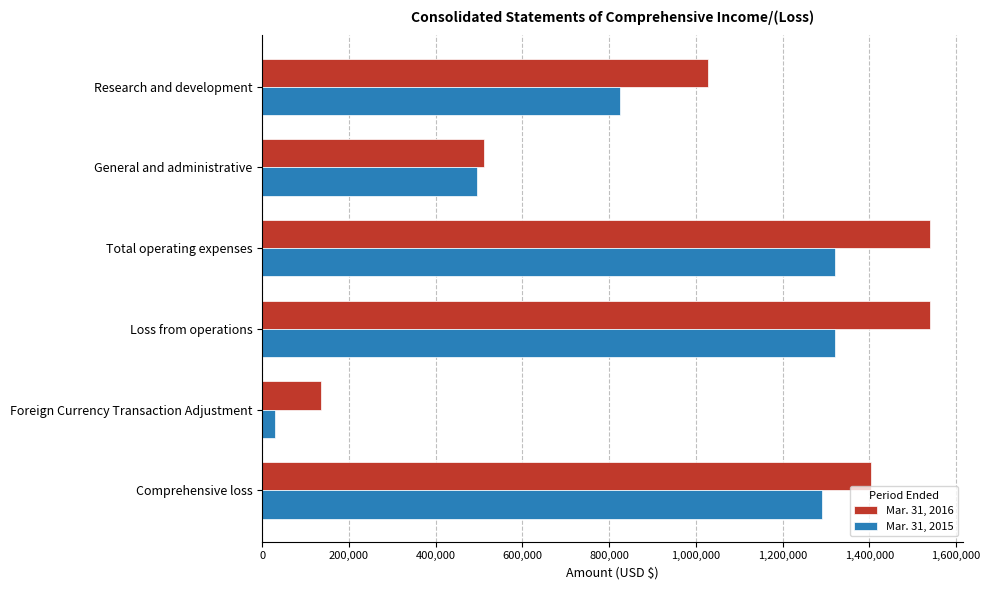

What are all the series names shown in the legend?

Mar. 31, 2016, Mar. 31, 2015